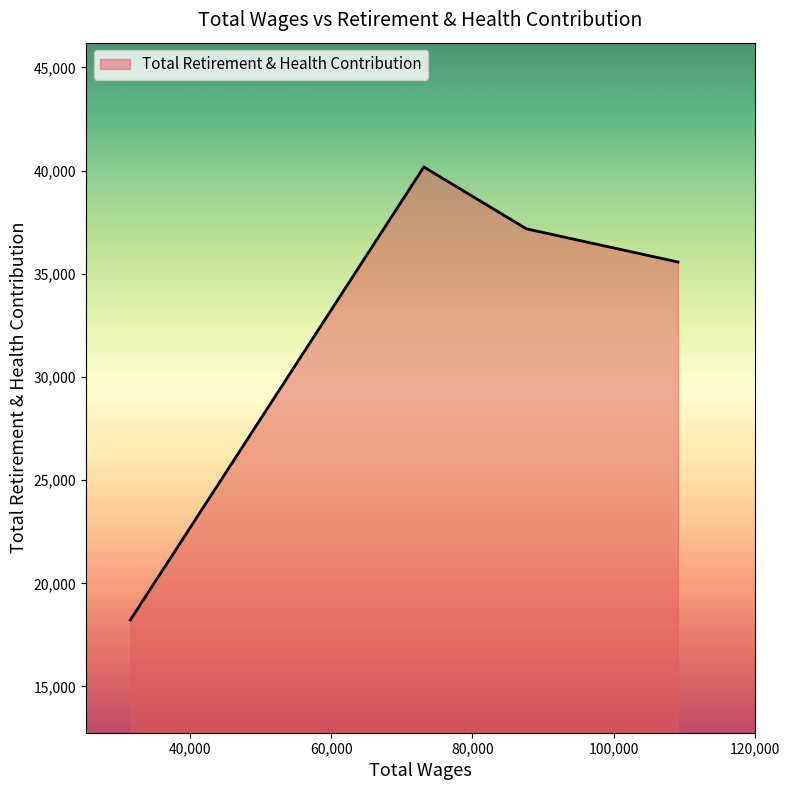

What is the sum of all values?

131146